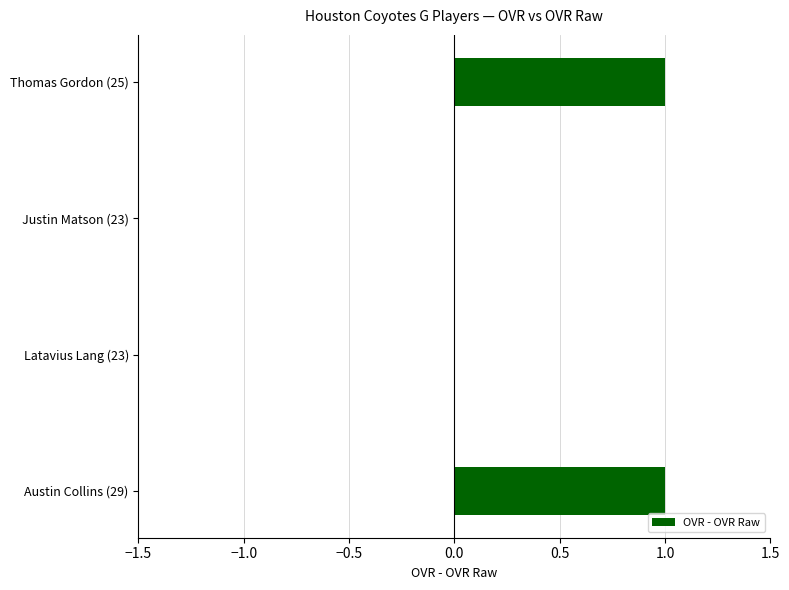

The chart shows a value of -1 at Latavius Lang (23). True or false?

False